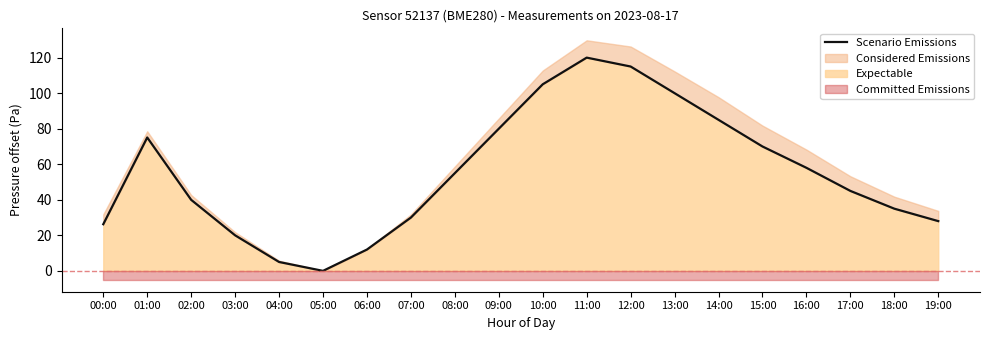

Reading right to left, extract all data points from this chart.

19:00=28.0	18:00=35.0	17:00=45.0	16:00=58.0	15:00=70.0	14:00=85.0	13:00=100.0	12:00=115.0	11:00=120.0	10:00=105.0	09:00=80.0	08:00=55.0	07:00=30.0	06:00=12.0	05:00=0.0	04:00=5.0	03:00=20.0	02:00=40.0	01:00=75.1	00:00=26.2